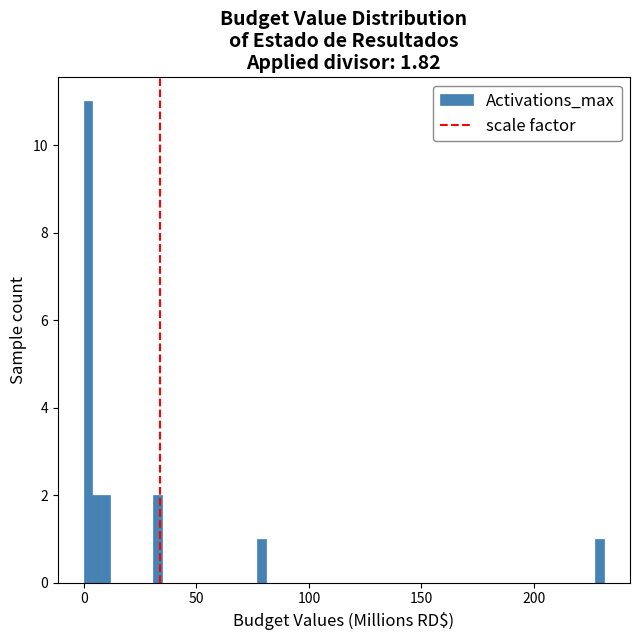

Around what value on the x-axis is the tallest bar? Give the approximate position of its centre, as read against the axis.

0